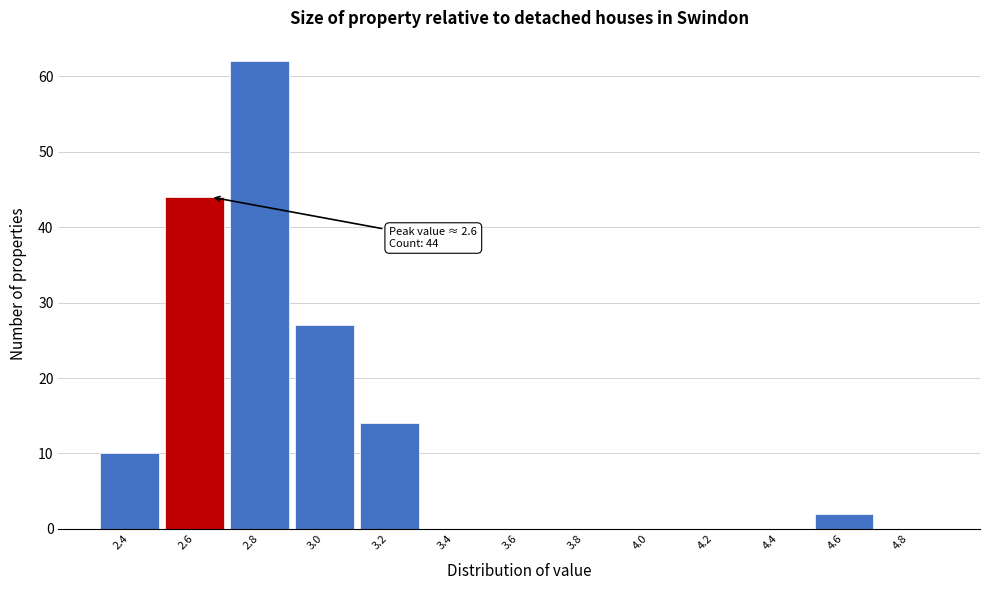

Which range on the x-axis has the tallest bar?

2.7 to 2.9